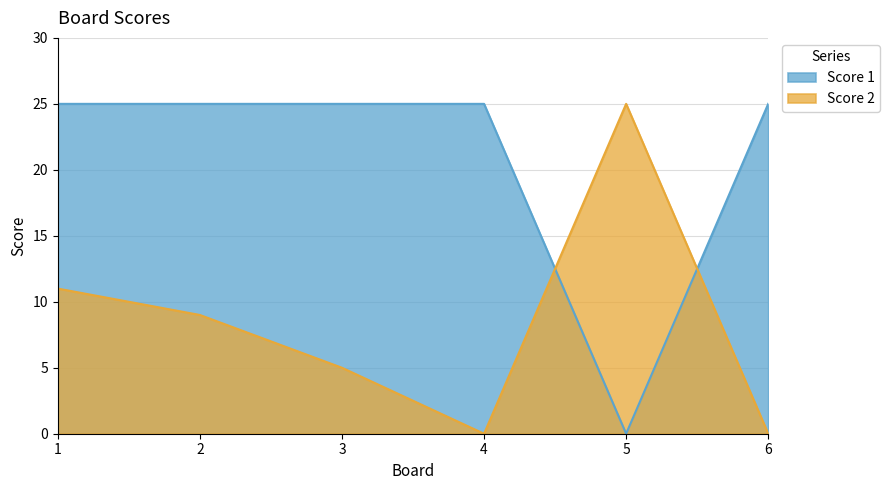

Does the chart display data point markers on the line(s)?

No